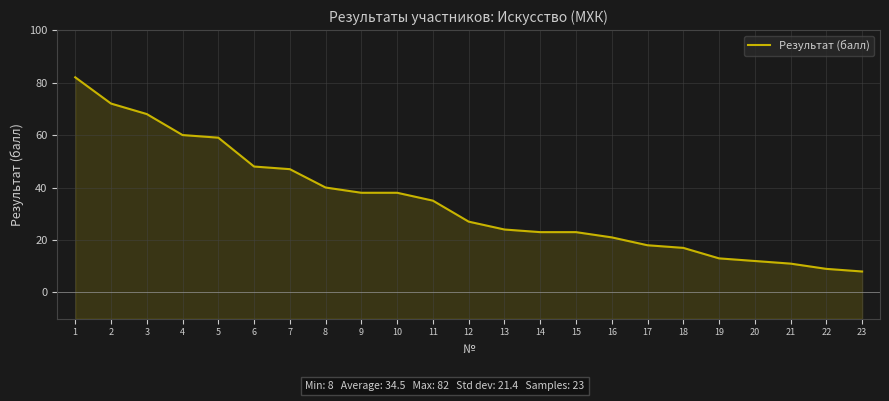

How many values are below 27?

11